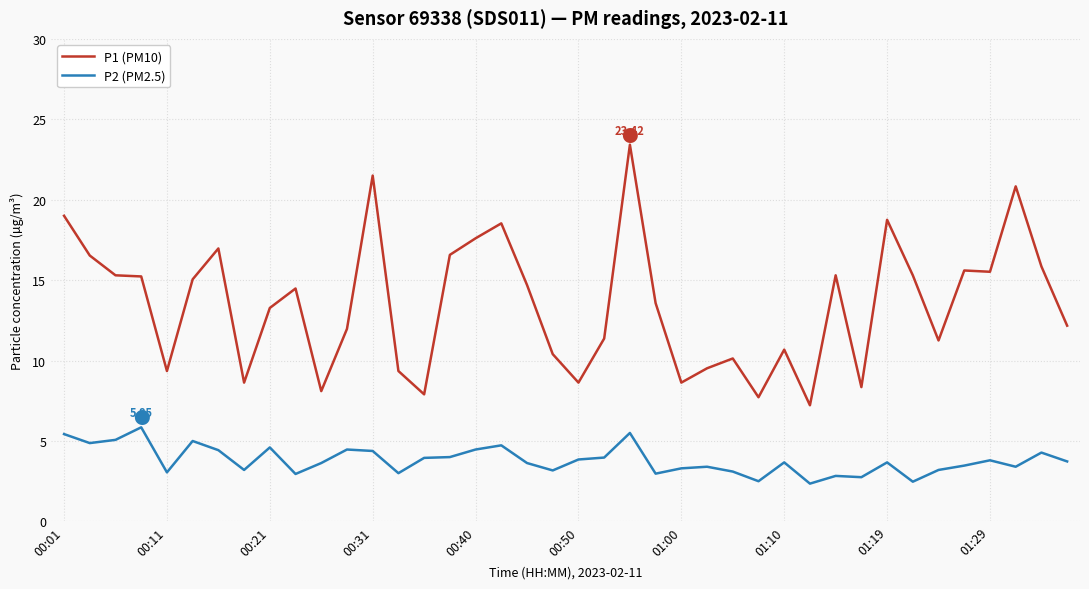

True or false: P1 (PM10) and P2 (PM2.5) intersect in this chart.

False